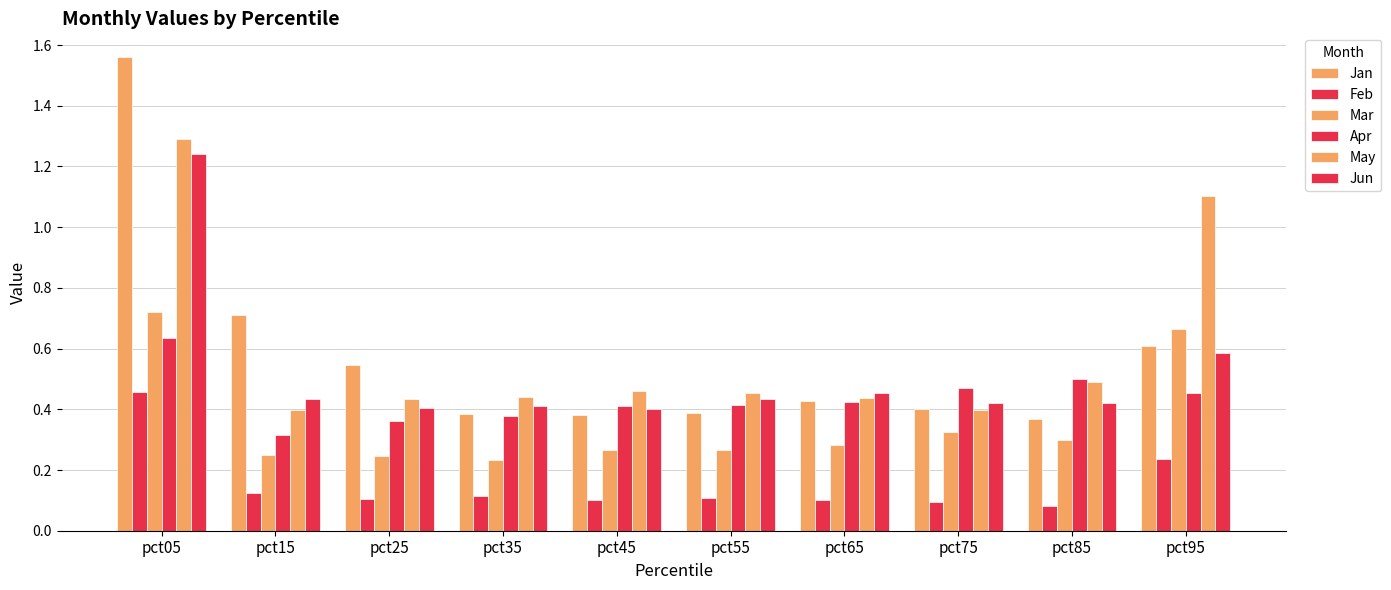

What is the sum of all Mar values?

3.6